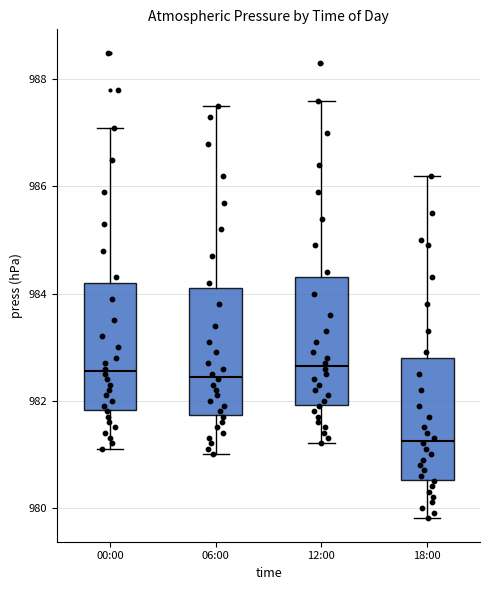

Reading left to right, read every box against the y-axis: the position of its median line, the range the box covers, and the ends of its whiskers. The values are not printed on the chart, so give them approximately, as read against the axis.

00:00: median 982.6, box 981.8 to 984.2, whiskers 981.2 to 987.2
06:00: median 982.4, box 981.8 to 984.2, whiskers 981.0 to 987.6
12:00: median 982.6, box 982.0 to 984.4, whiskers 981.2 to 987.6
18:00: median 981.2, box 980.6 to 982.8, whiskers 979.8 to 986.2